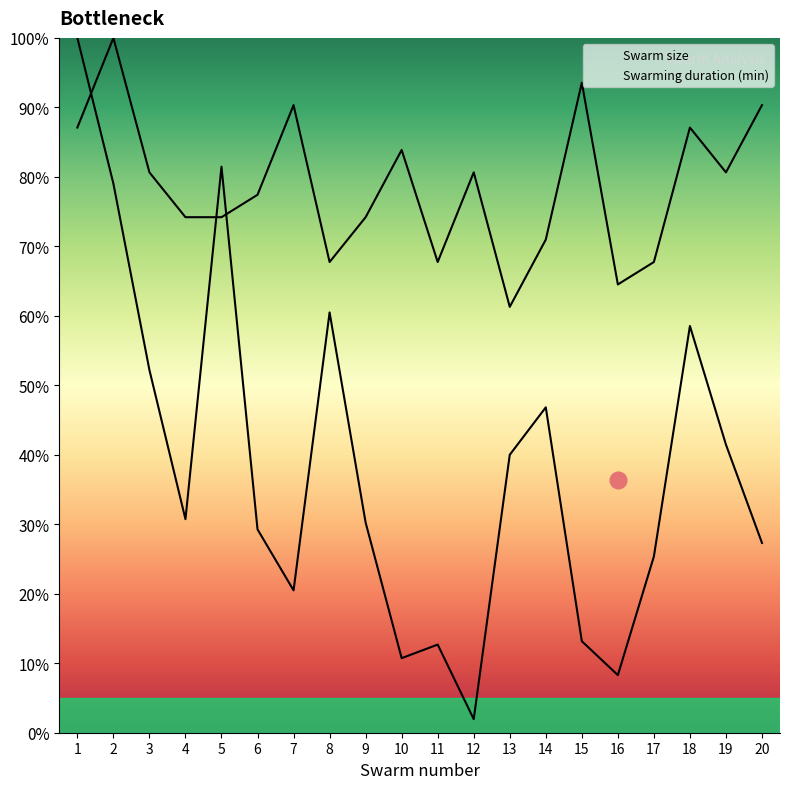

Which has a higher value, 7 or 20?

20